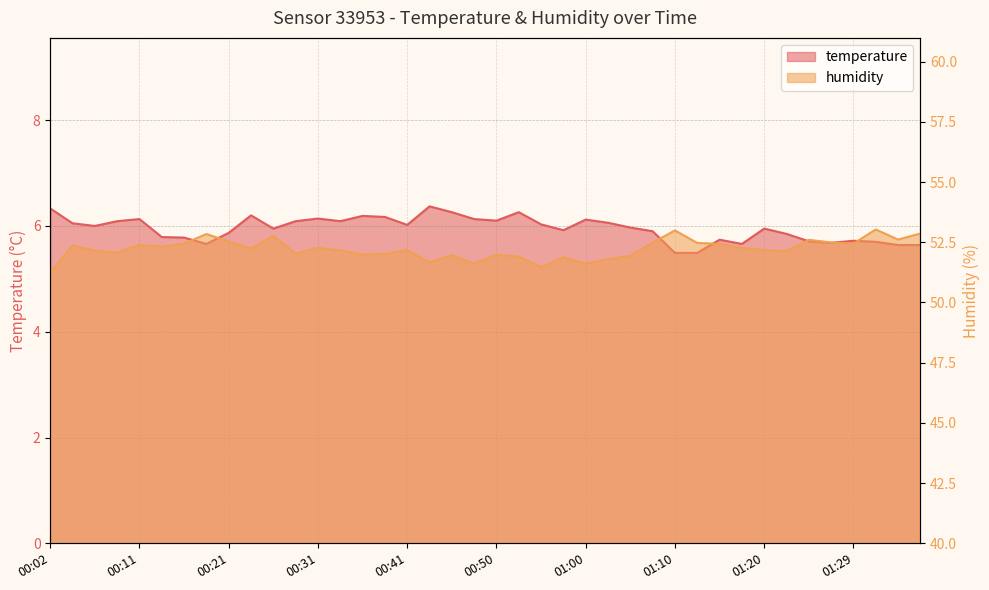

True or false: temperature and humidity intersect in this chart.

False